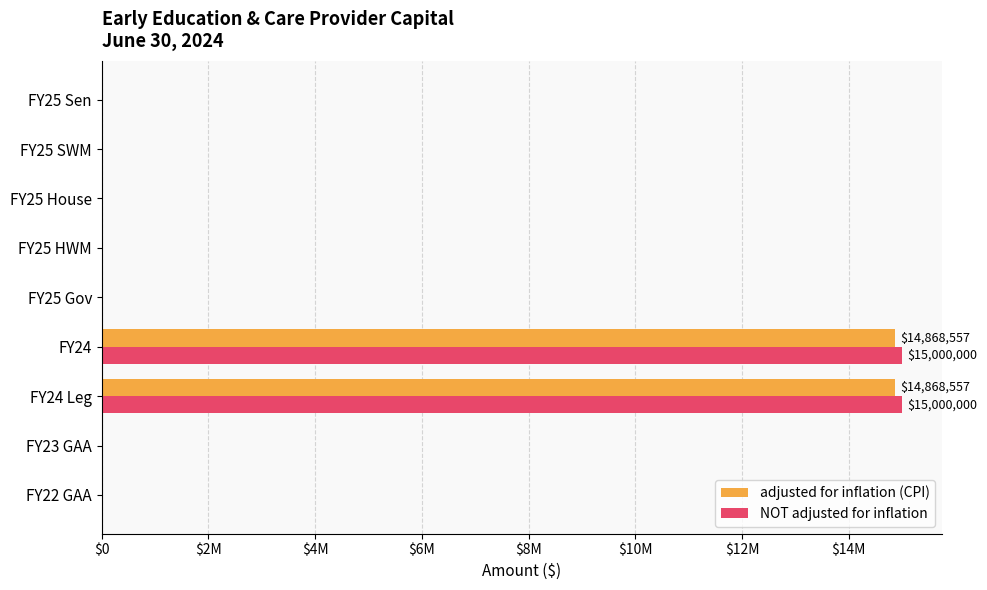

Rank the series by their maximum value, from lowest to highest.

adjusted for inflation (CPI), NOT adjusted for inflation